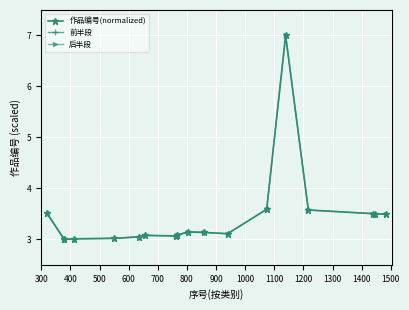

The value at 1440 is 3.5. True or false?

True